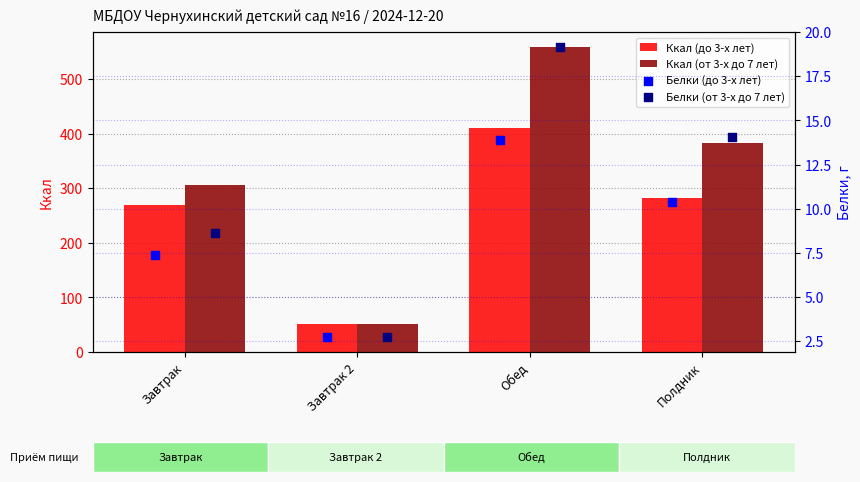

Which series contains the lowest Y value?

Белки (до 3-х лет)